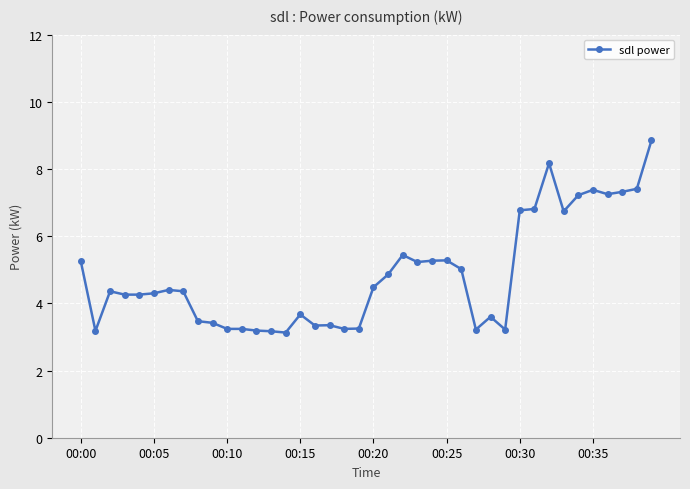

Does the chart have visible grid lines?

Yes